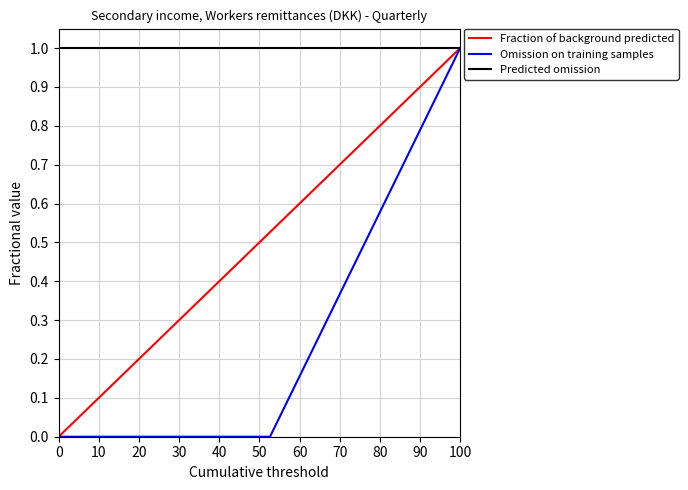

Which series has the largest total across all categories?

Predicted omission